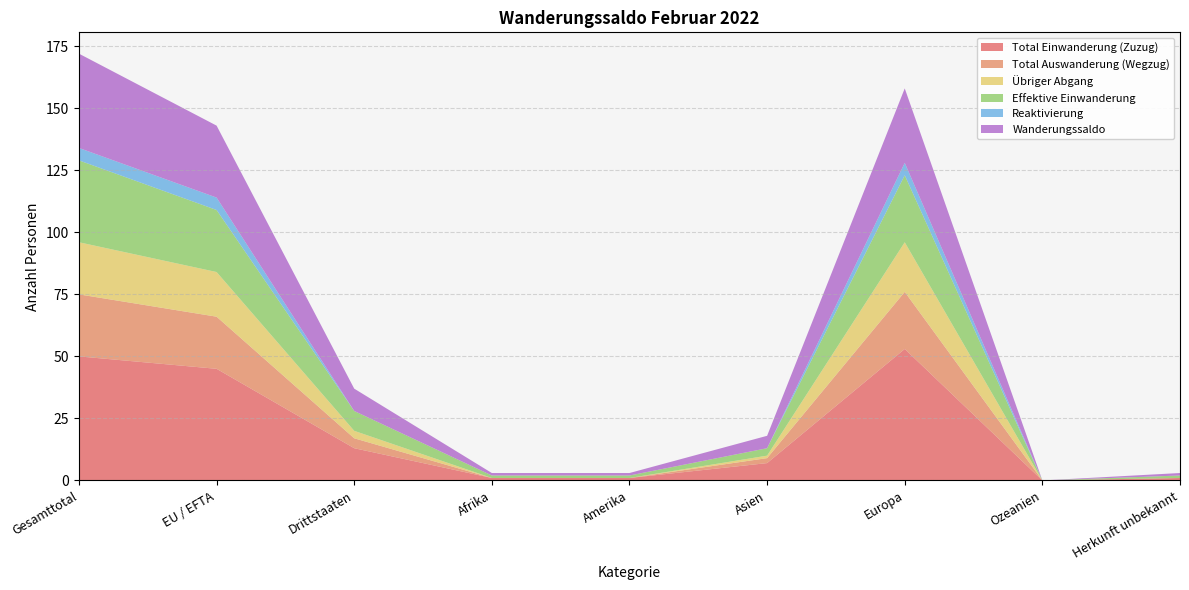

Reading right to left, what are all the values shown in this chart?

Total Einwanderung (Zuzug): Herkunft unbekannt=1	Ozeanien=0	Europa=53	Asien=7	Amerika=1	Afrika=1	Drittstaaten=13	EU / EFTA=45	Gesamttotal=50
Total Auswanderung (Wegzug): Herkunft unbekannt=0	Ozeanien=0	Europa=23	Asien=2	Amerika=0	Afrika=0	Drittstaaten=4	EU / EFTA=21	Gesamttotal=25
Übriger Abgang: Herkunft unbekannt=0	Ozeanien=0	Europa=20	Asien=1	Amerika=0	Afrika=0	Drittstaaten=3	EU / EFTA=18	Gesamttotal=21
Effektive Einwanderung: Herkunft unbekannt=1	Ozeanien=0	Europa=27	Asien=3	Amerika=1	Afrika=1	Drittstaaten=8	EU / EFTA=25	Gesamttotal=33
Reaktivierung: Herkunft unbekannt=0	Ozeanien=0	Europa=5	Asien=0	Amerika=0	Afrika=0	Drittstaaten=0	EU / EFTA=5	Gesamttotal=5
Wanderungssaldo: Herkunft unbekannt=1	Ozeanien=0	Europa=30	Asien=5	Amerika=1	Afrika=1	Drittstaaten=9	EU / EFTA=29	Gesamttotal=38